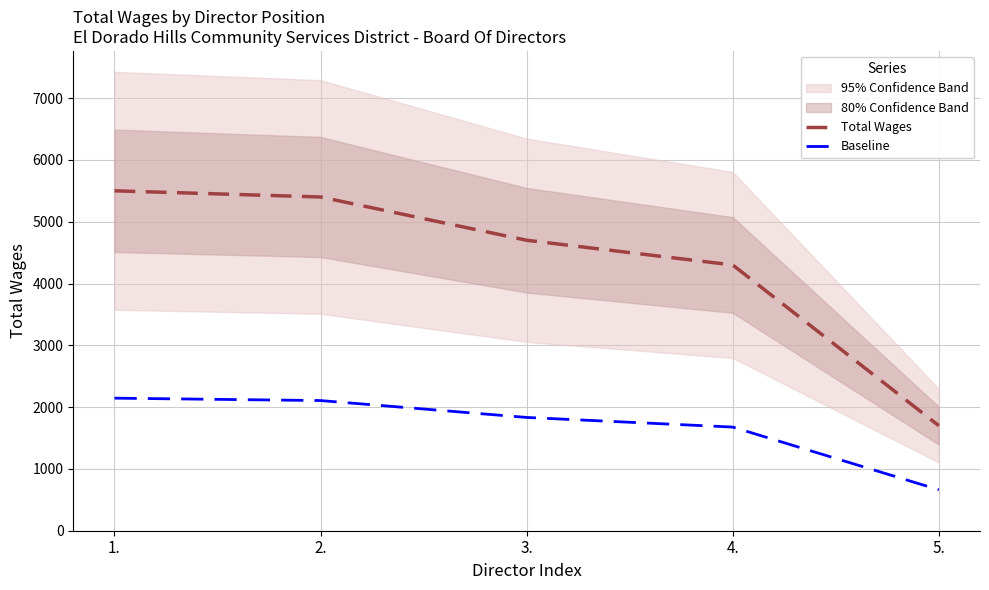

True or false: Baseline and Total Wages intersect in this chart.

False